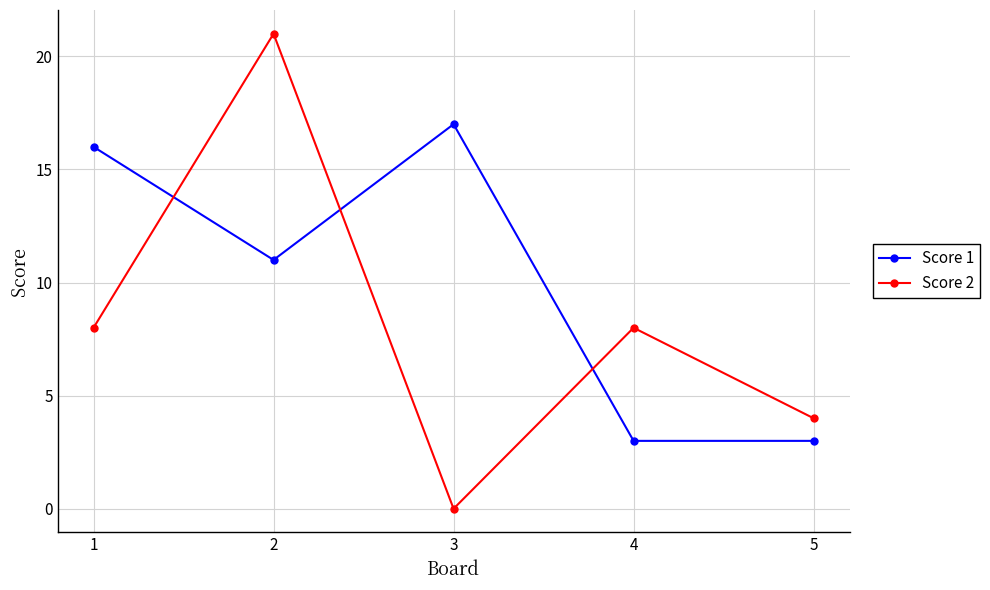

What is the average value of the Score 1 series?

10